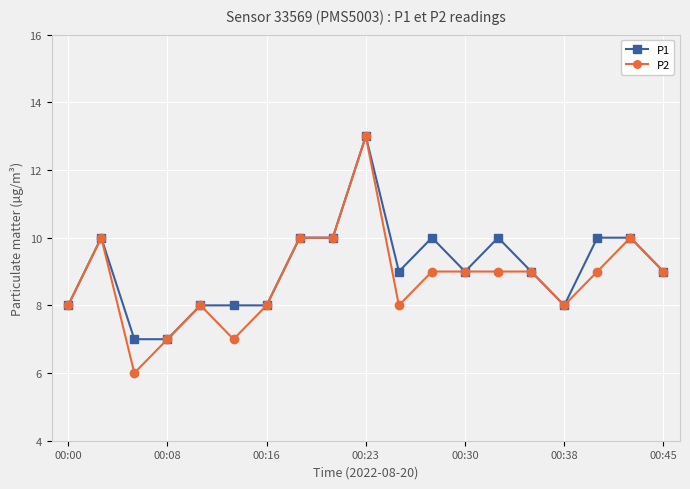

Which series has the widest spread of values?

P2